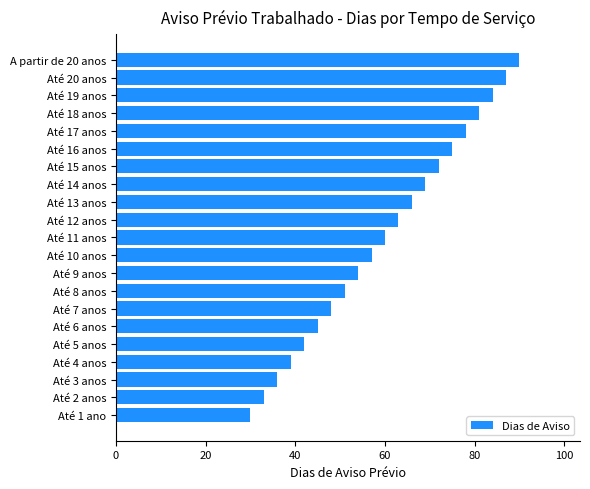

What is the ratio of the value at Até 13 anos to the value at Até 20 anos?

0.8